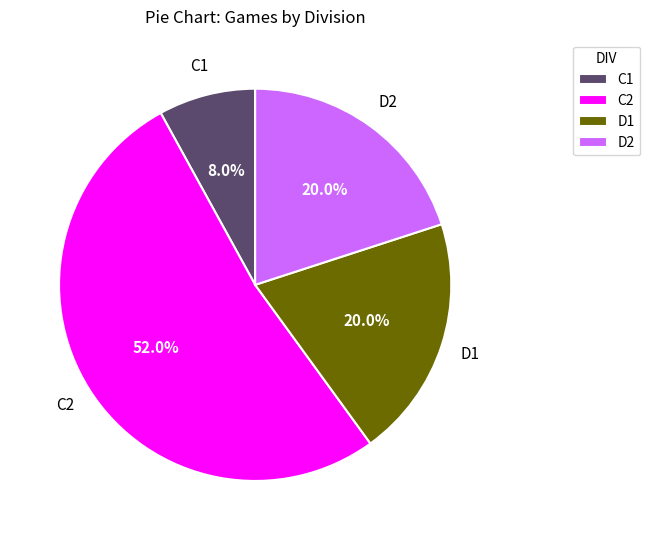

Which slice is the largest?

C2